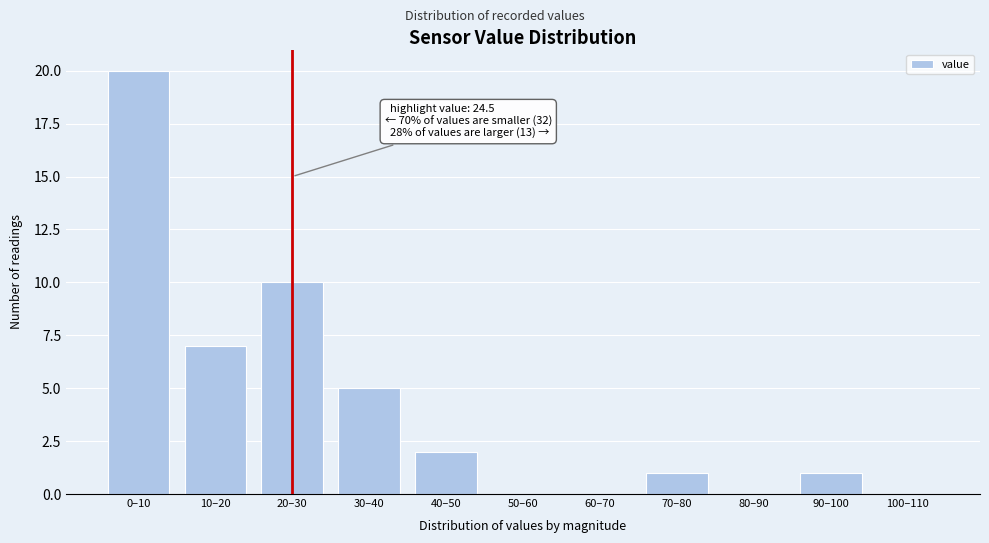

Reading left to right, extract all data points from this chart.

0–10=20	10–20=7	20–30=10	30–40=5	40–50=2	50–60=0	60–70=0	70–80=1	80–90=0	90–100=1	100–110=0